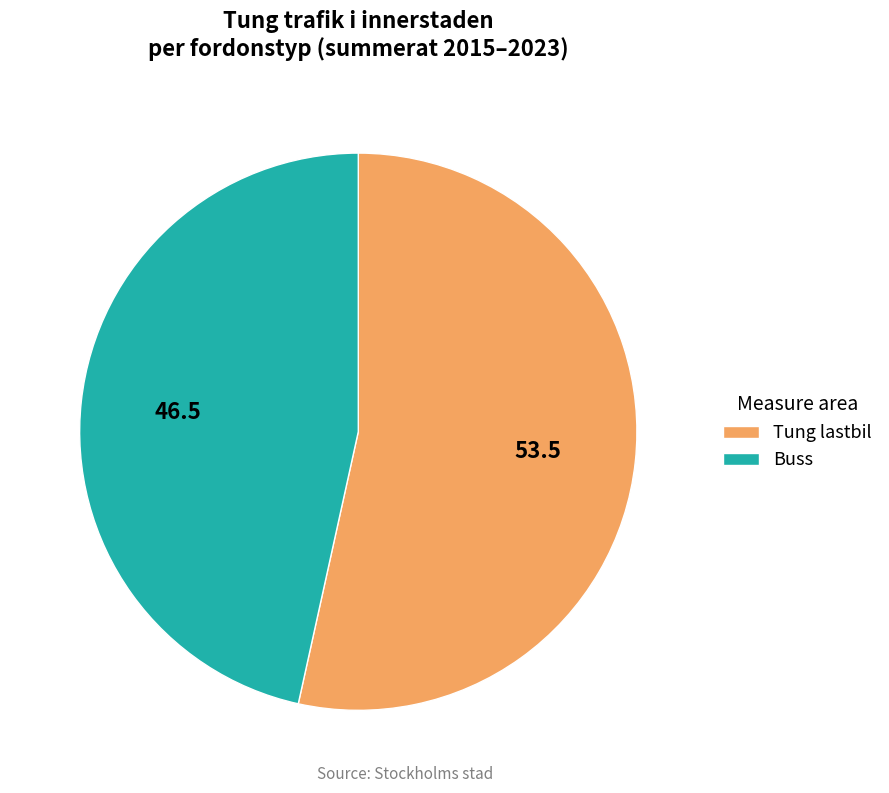

Between Buss and Tung lastbil, which is larger?

Tung lastbil